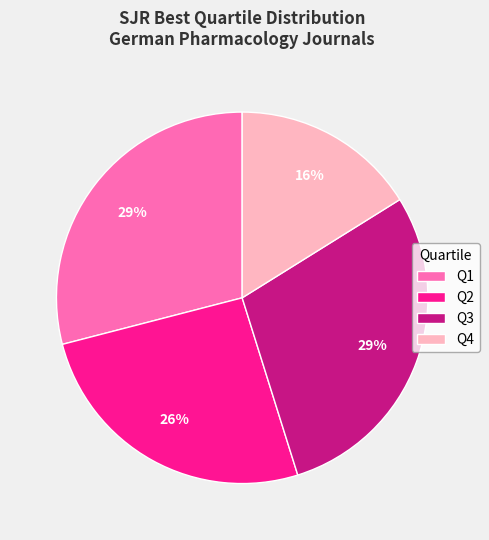

Combined, do Q2 and Q3 account for over 50%?

Yes